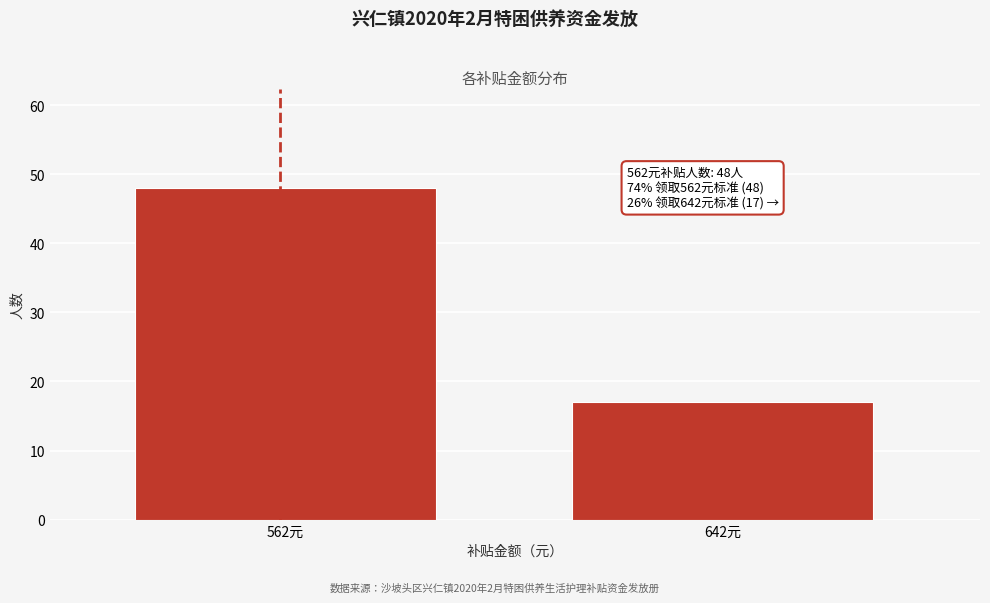

Reading left to right, list all the values displayed in this chart.

48	17